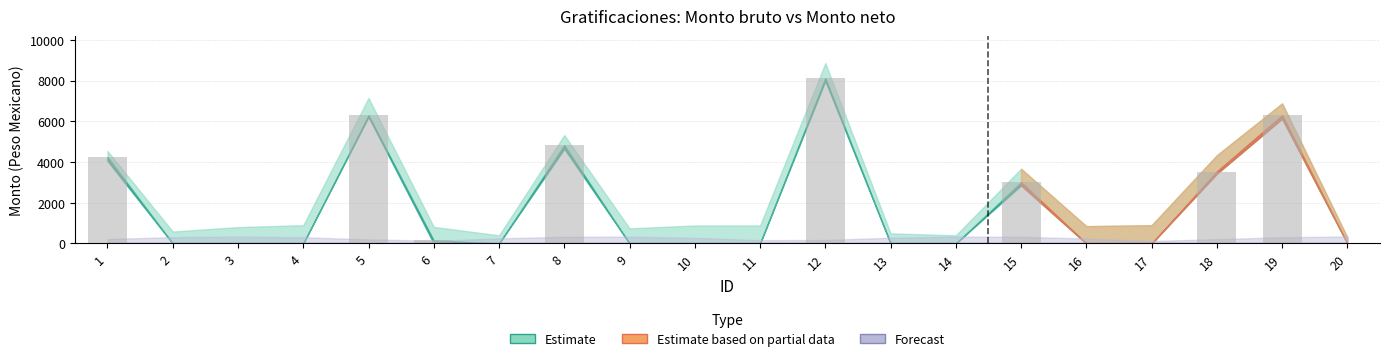

What is the greatest value displayed?

8117.1